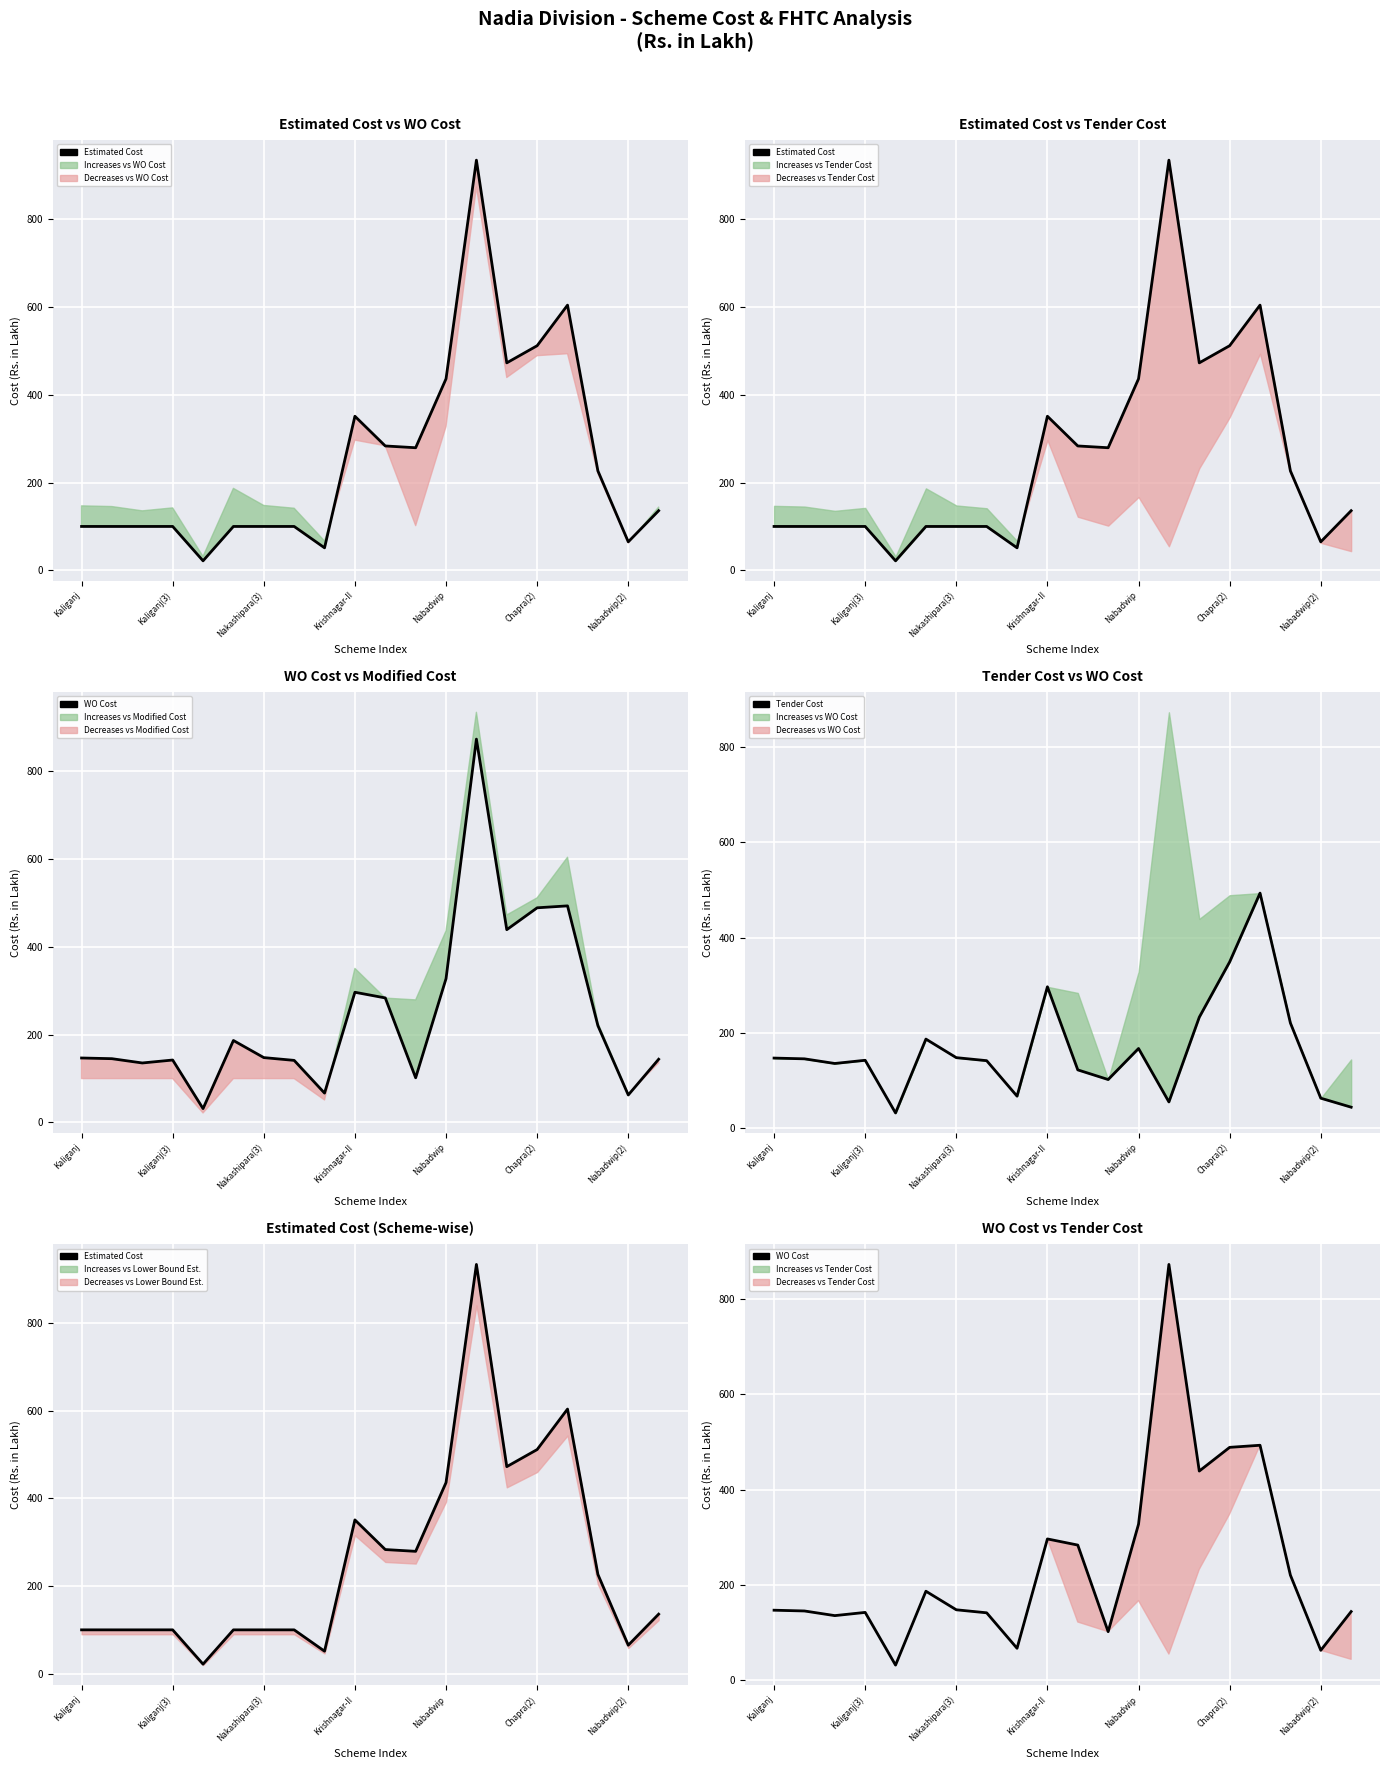

Where do Estimated Cost and WO Cost first cross each other?

8 and 9